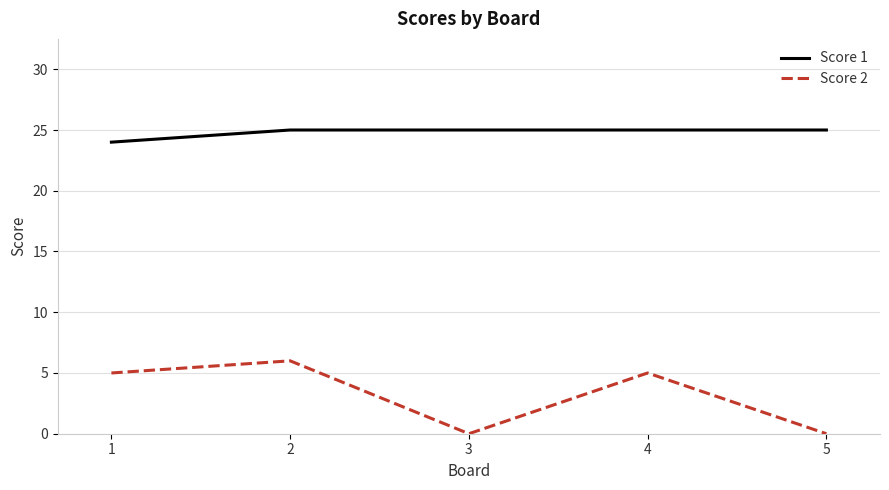

What is the minimum value for Score 1?

24